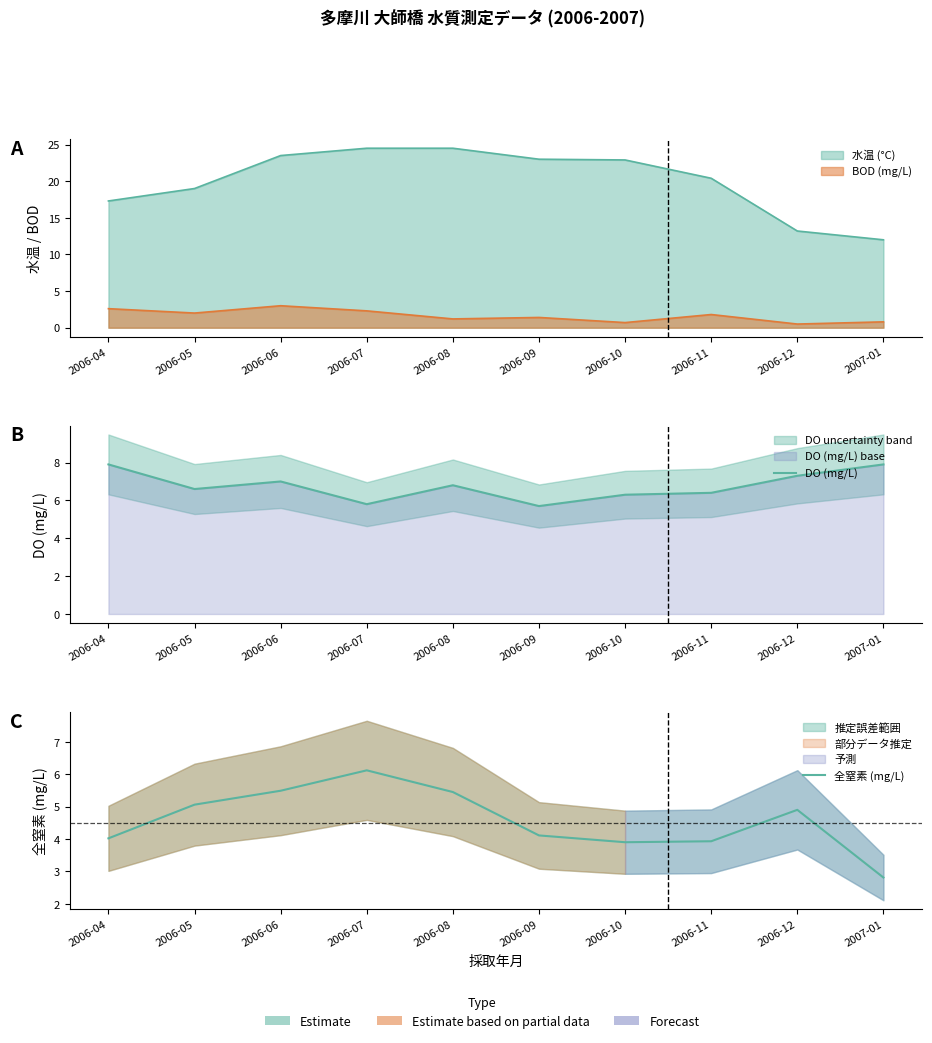

How many data points in 全窒素 (mg/L) are less than 4?

3